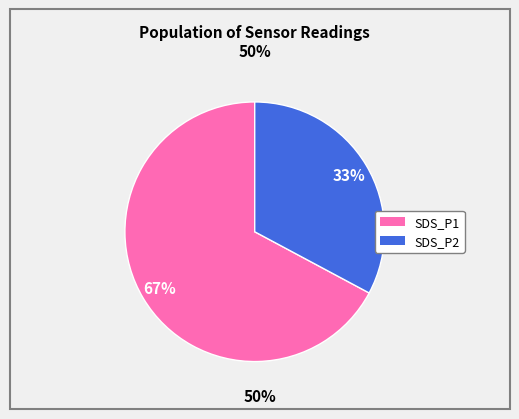

Is there any slice that represents more than half of the pie?

Yes